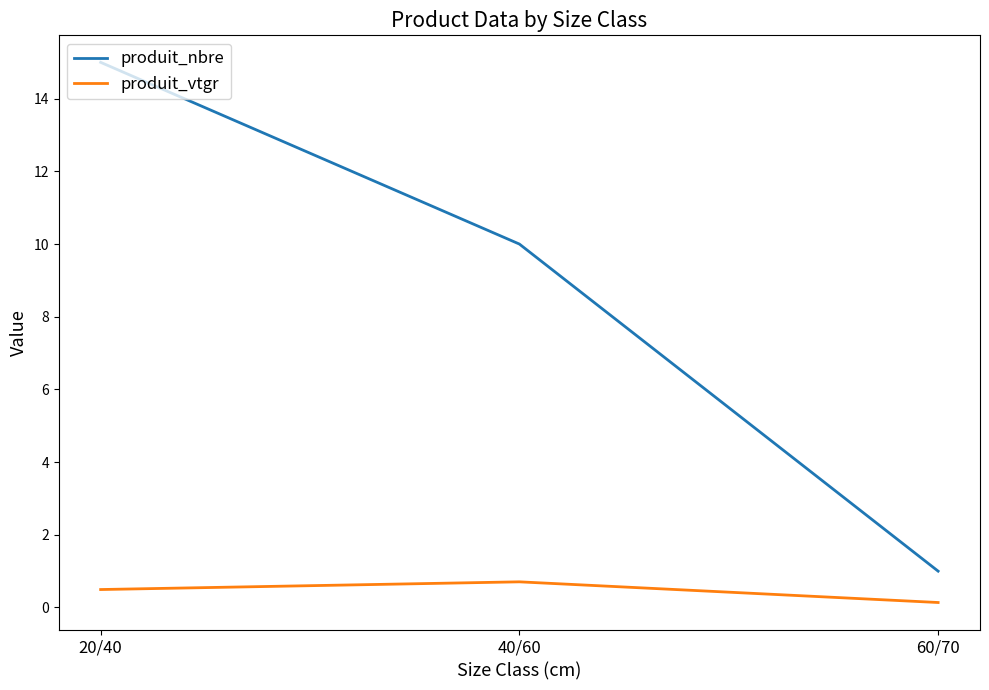

Is this an area chart (filled region under the line)?

No